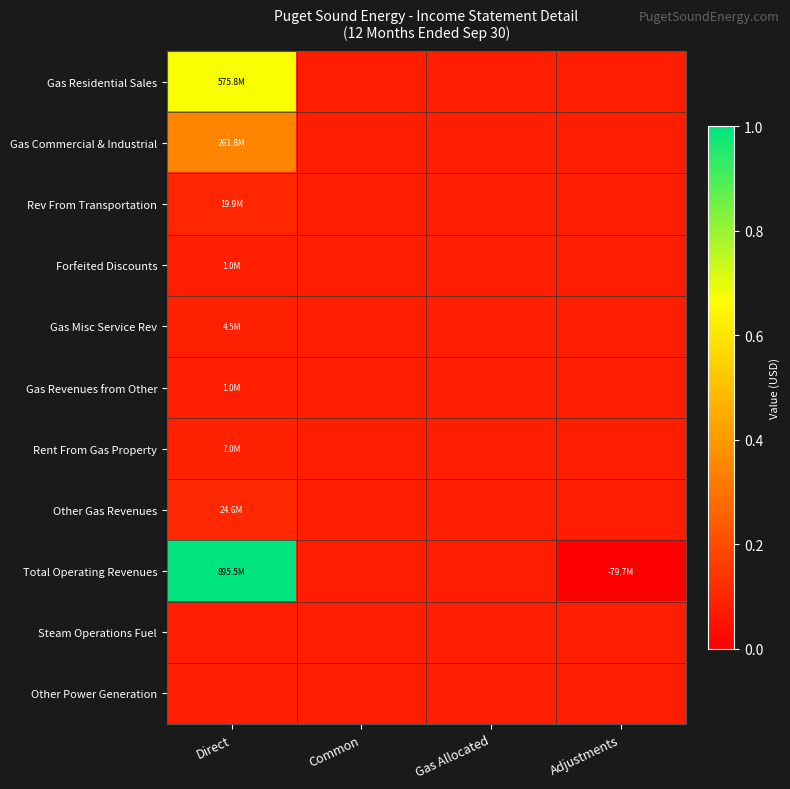

At which category is the sum across all series the highest?

Direct